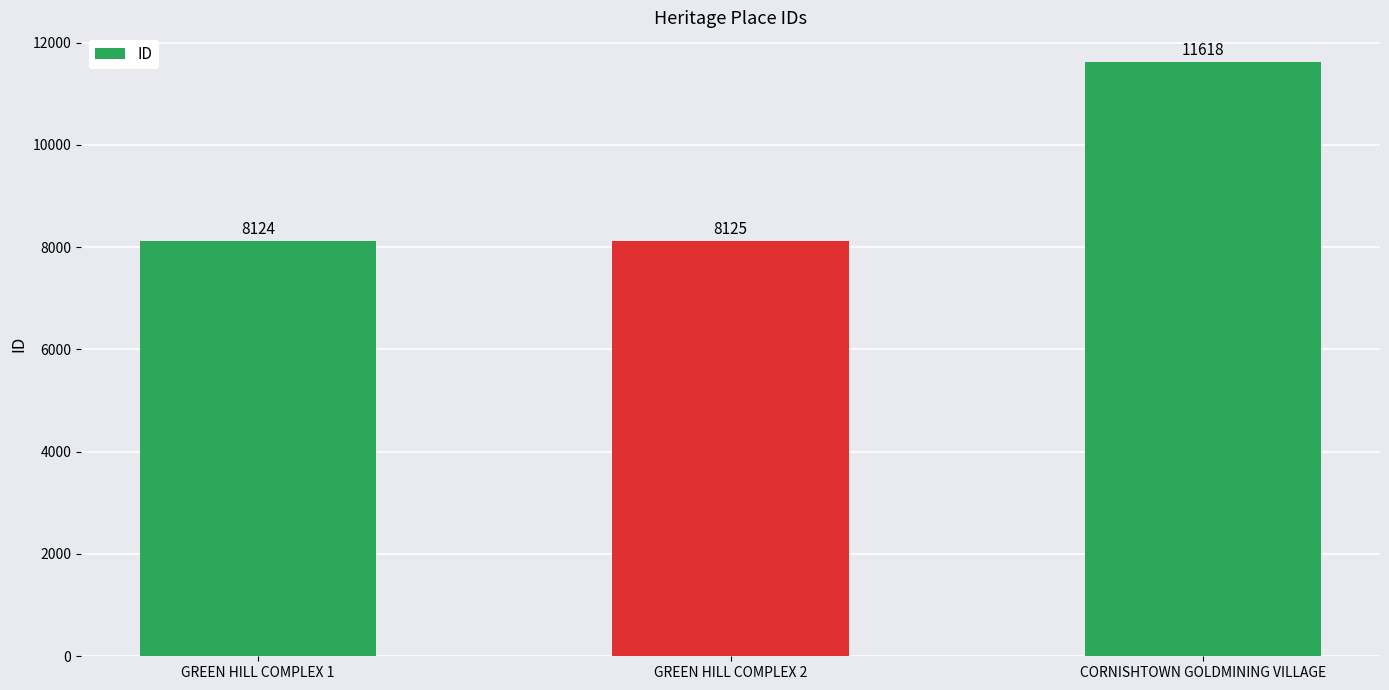

What is the value of the 3rd bar from the left?

11618